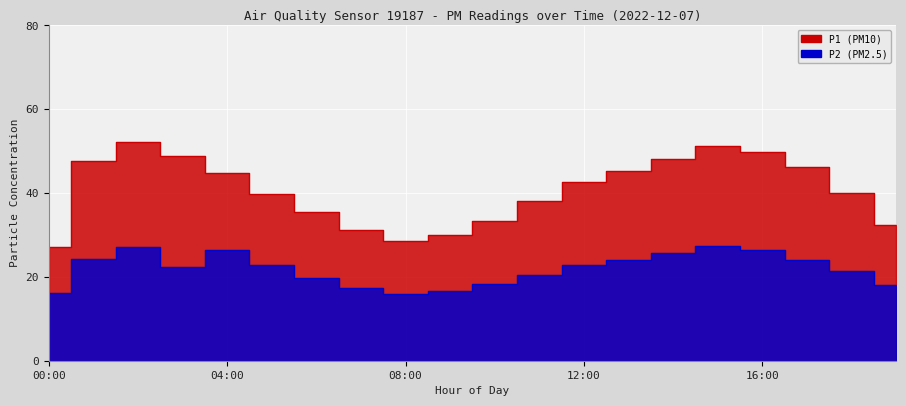

Where does the P1 series first go above 42?

01:00